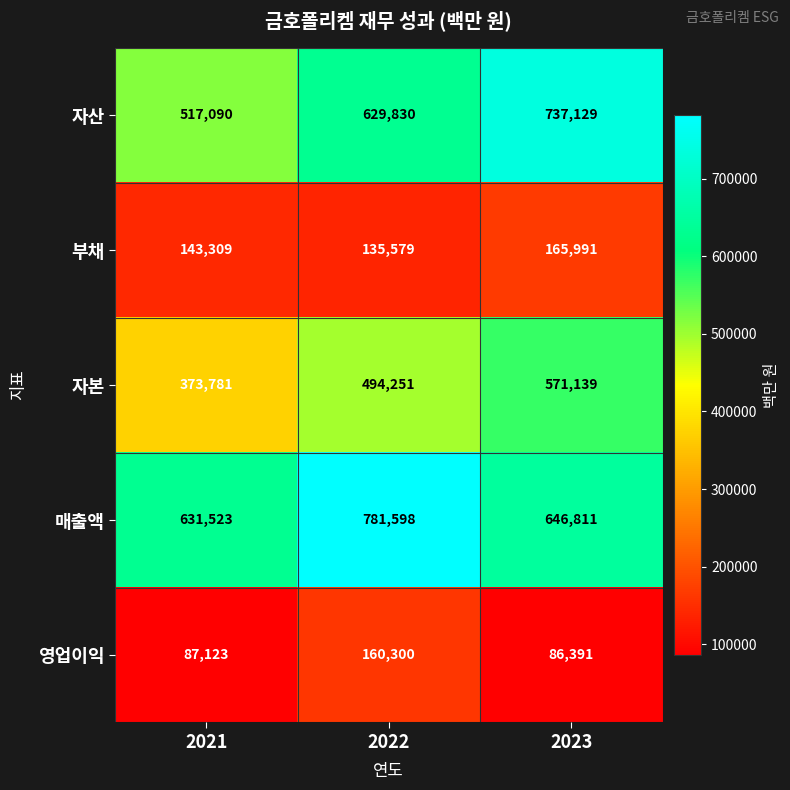

What is the average value of the 자본 series?

479724